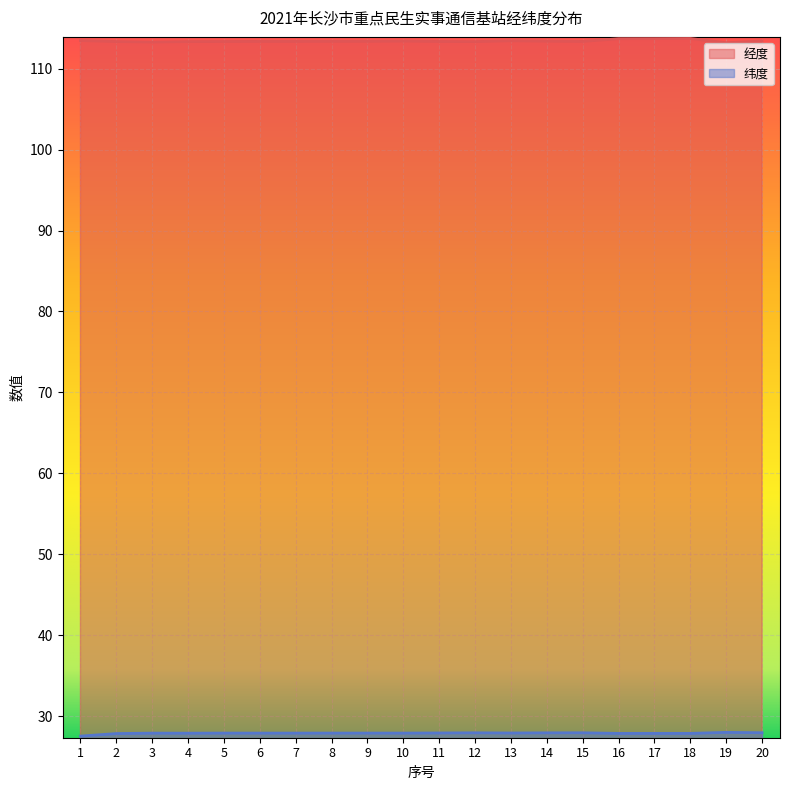

At how many categories does at least one series exceed 58?

20